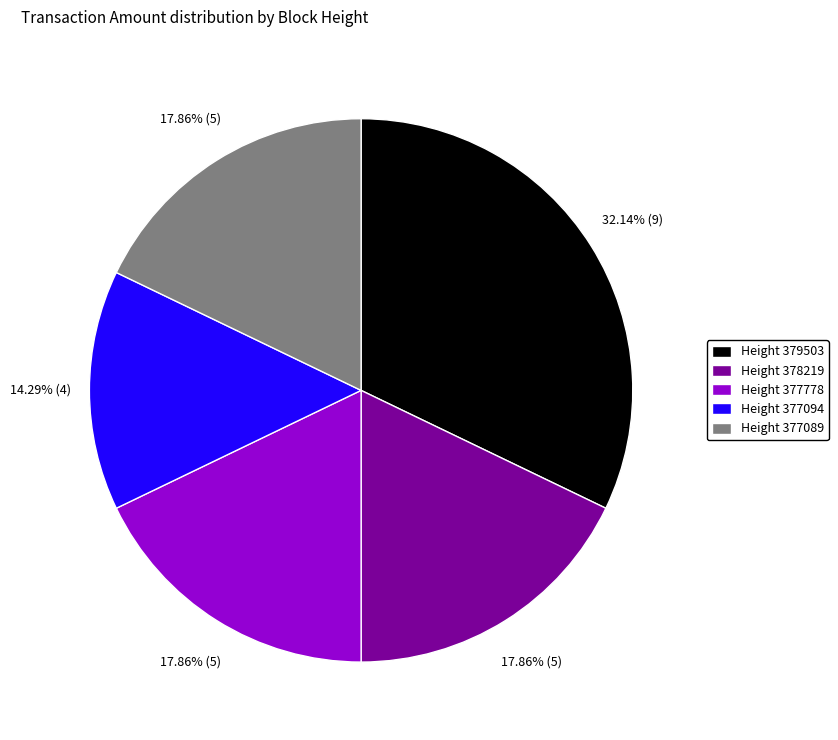

Do Height 378219 and Height 377089 together represent more than half of the pie?

No